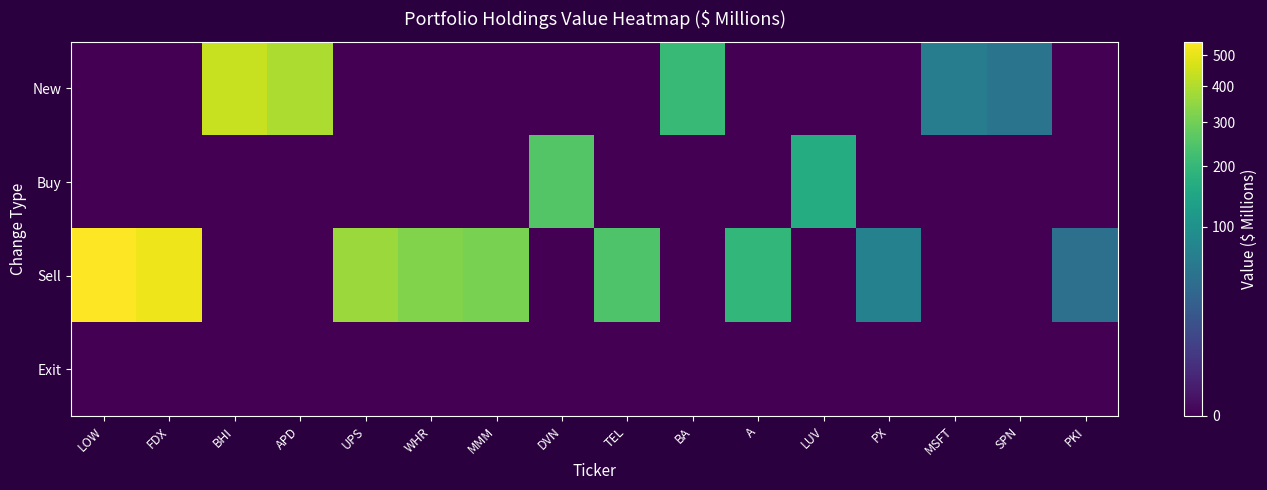

Which series changed the most between FDX and WHR?

Sell